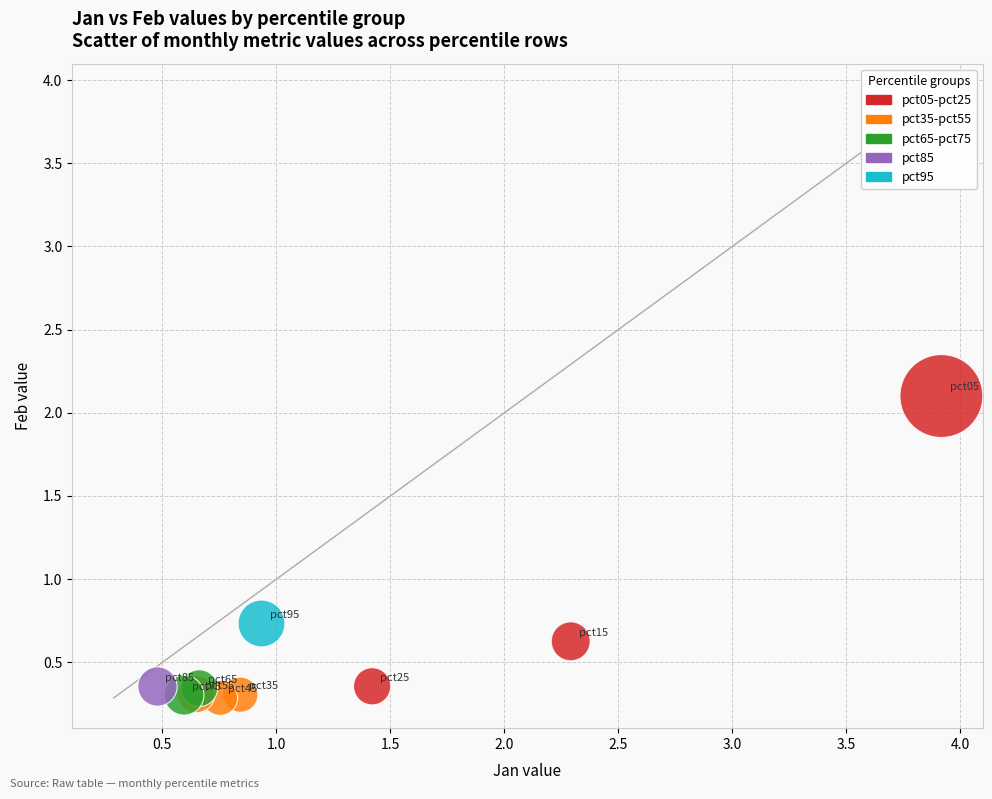

What are all the series names shown in the legend?

pct05-pct25, pct35-pct55, pct65-pct75, pct85, pct95